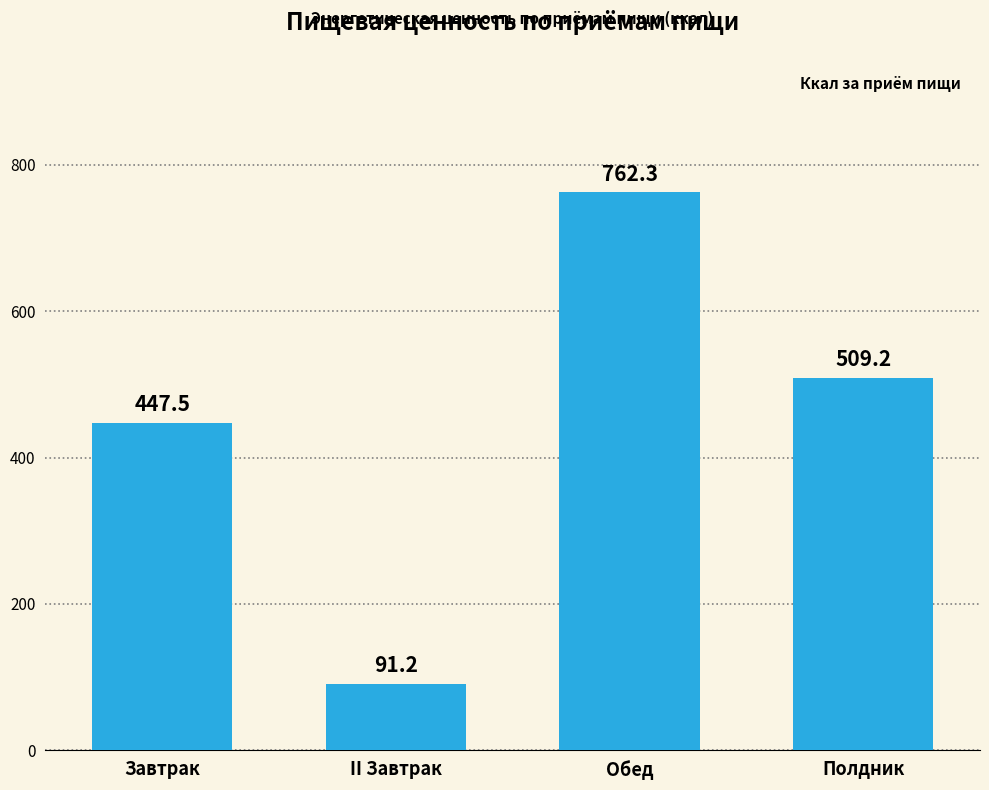

Approximately how many times larger is the value at II Завтрак compared to Завтрак?

0.2